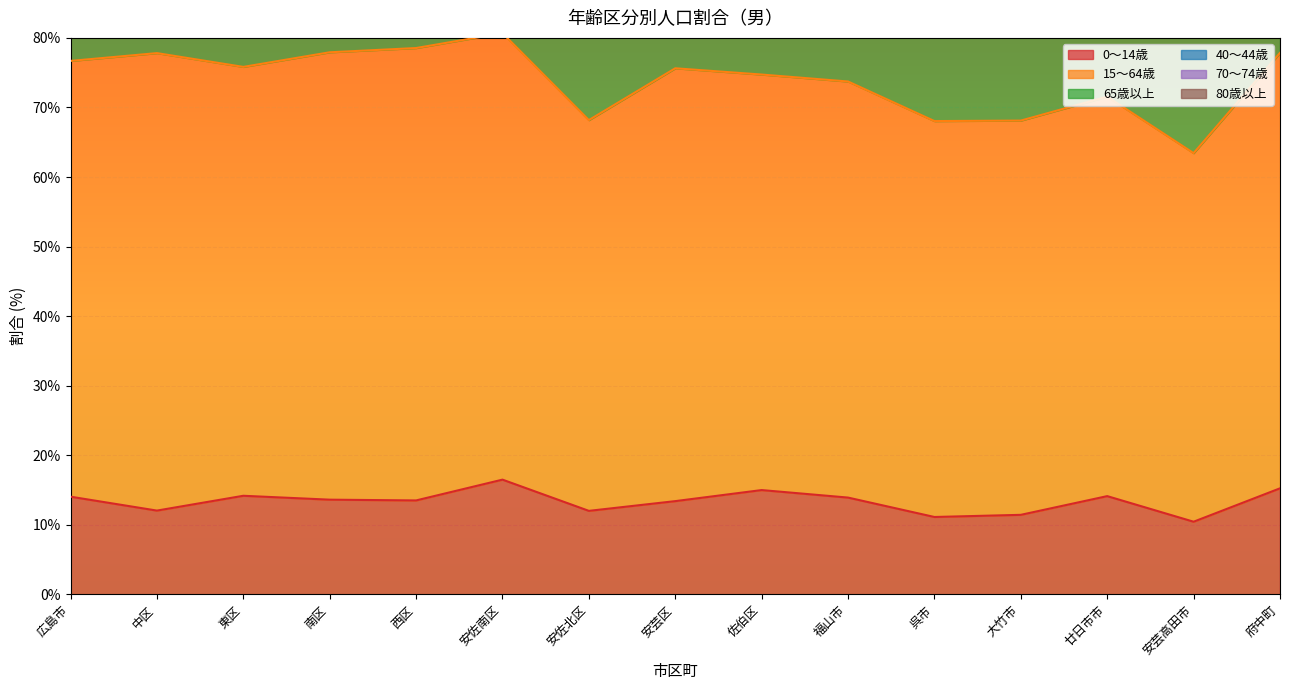

What is the sum of all 65歳以上 values?

1108.7